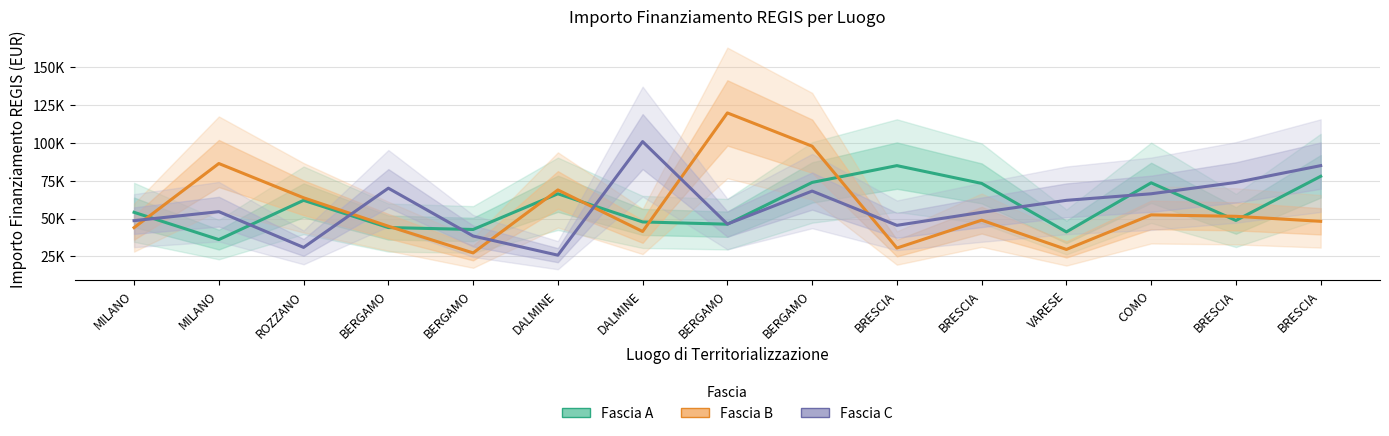

What is the label of the 1st point from the right?

BRESCIA